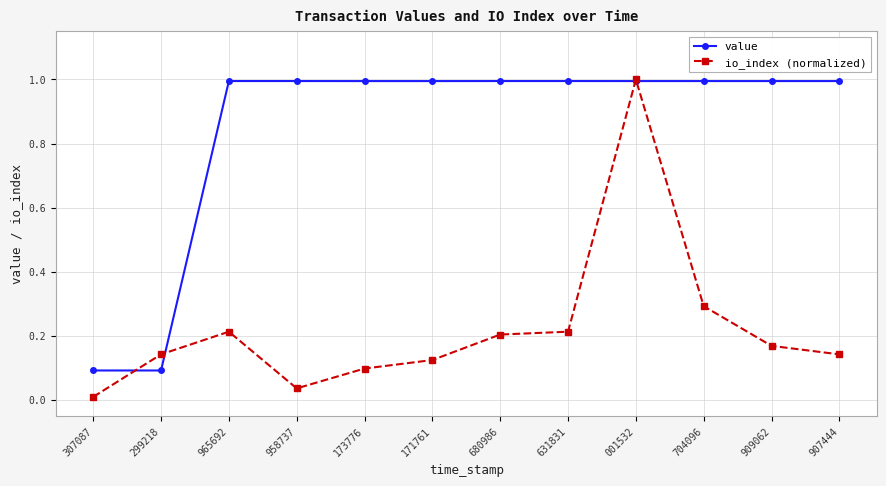

What is the maximum value for io_index (normalized)?

1.0